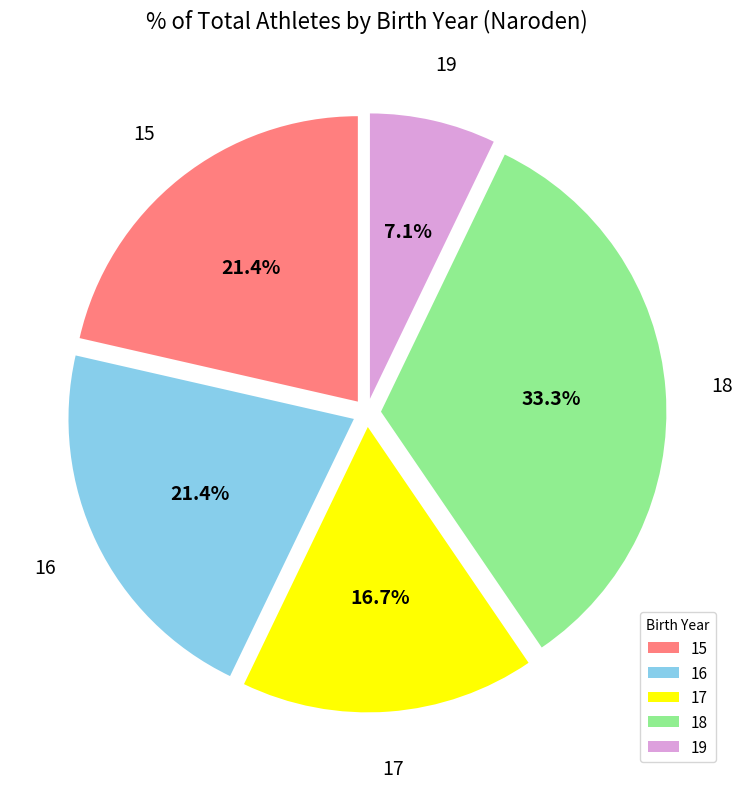

Which has a higher value, 15 or 18?

18